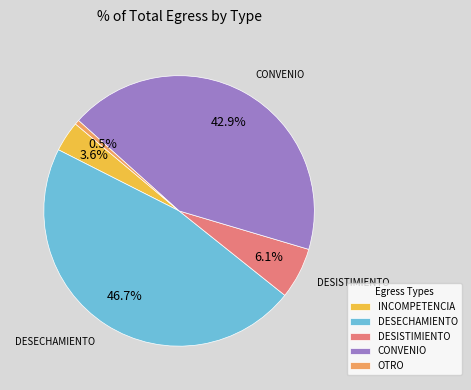

To the nearest percent, what percentage of the pie is DESISTIMIENTO?

6%